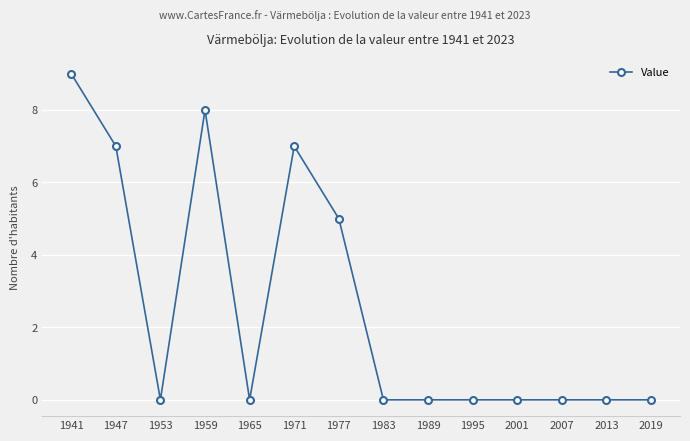

What is the change in value from 1953 to 1977?

+5